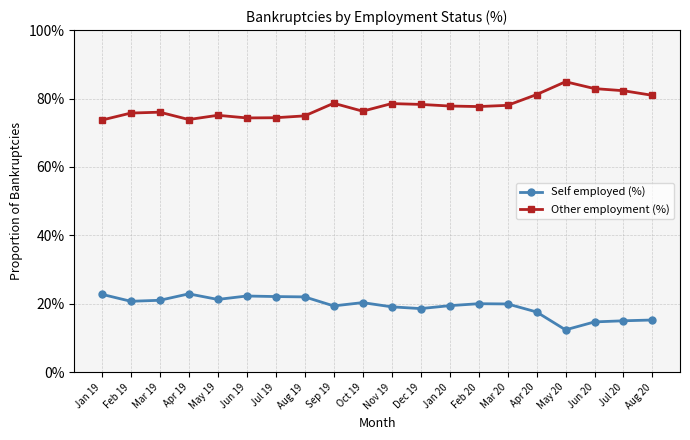

What is the label of the 4th point from the left?

Apr 19